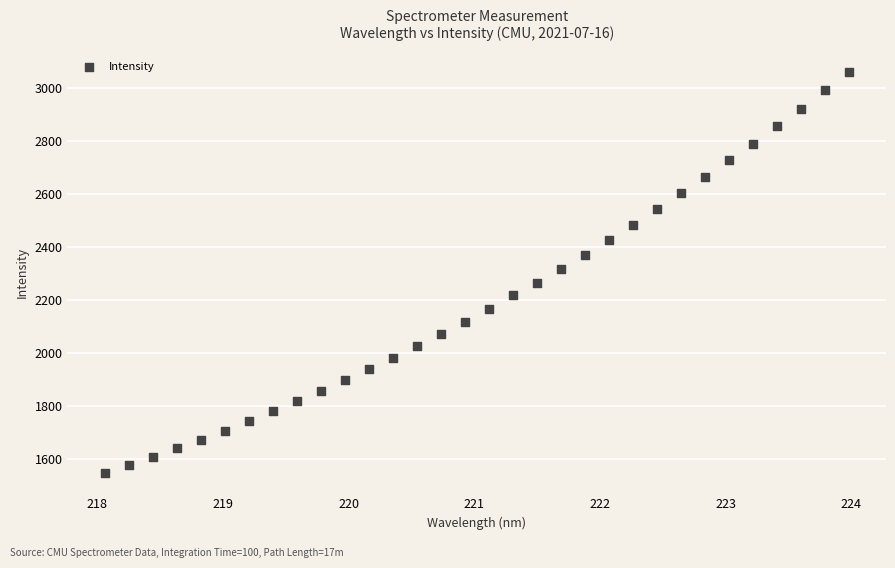

What is the range of Y values (max minus min)?

1511.3